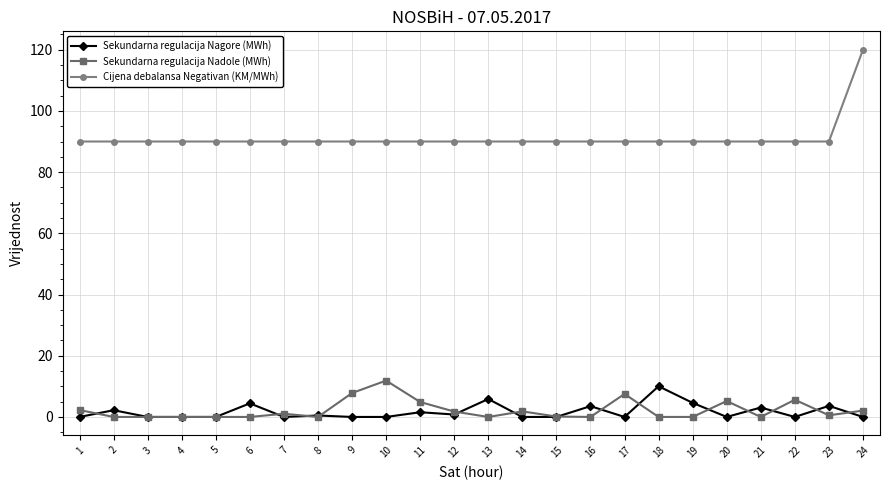

What is the value of the Cijena debalansa Negativan (KM/MWh) point at the 17th from the left?

90.0